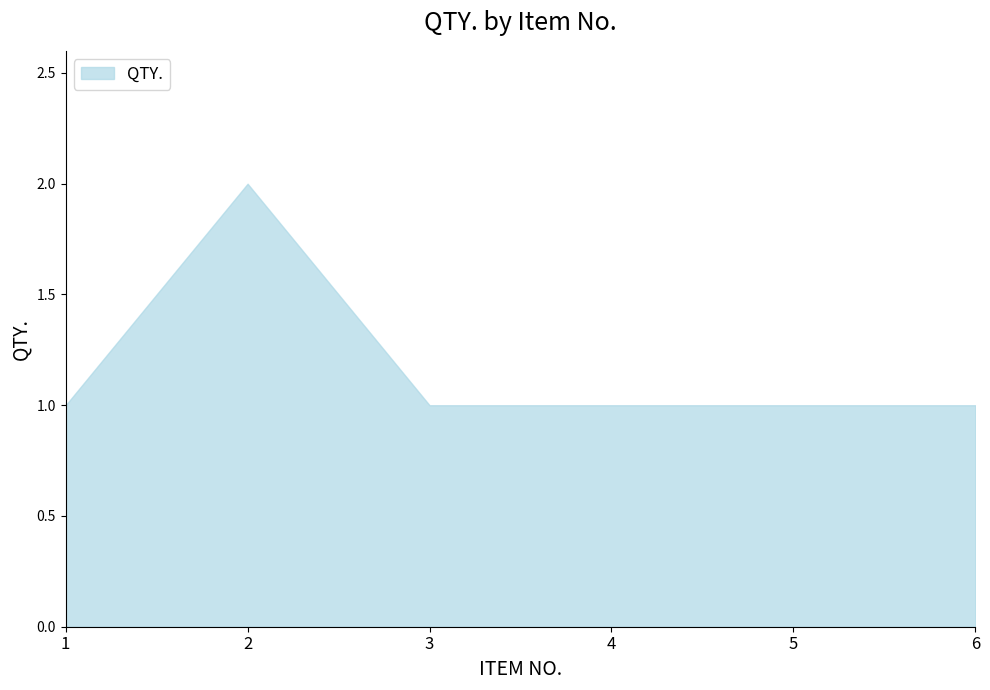

Where is the first local maximum?

2